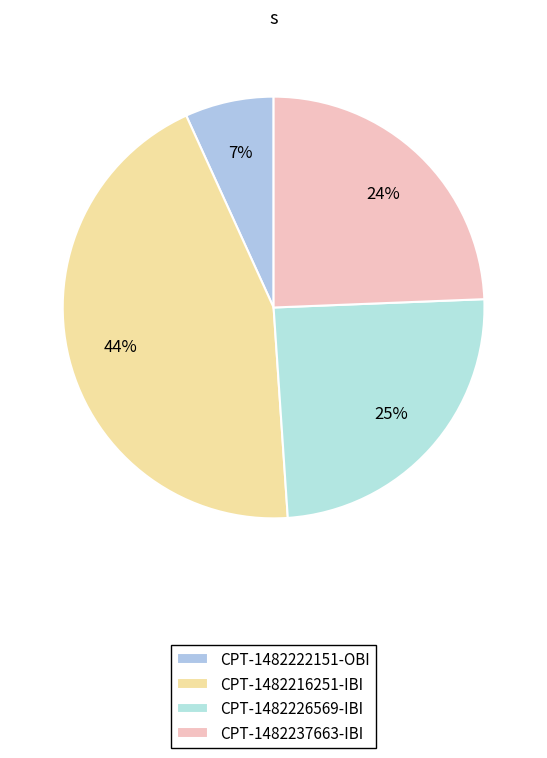

Which category has the biggest portion of the pie?

CPT-1482216251-IBI